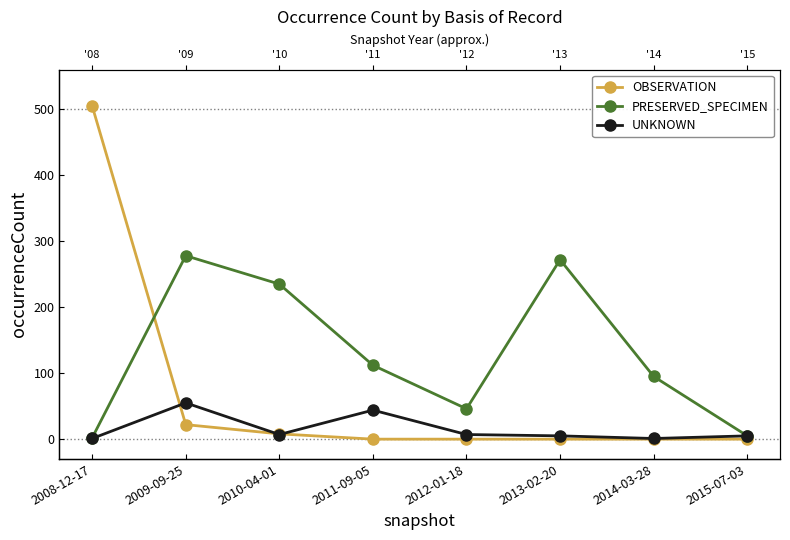

The UNKNOWN series shows 3 at 2012-01-18. True or false?

False